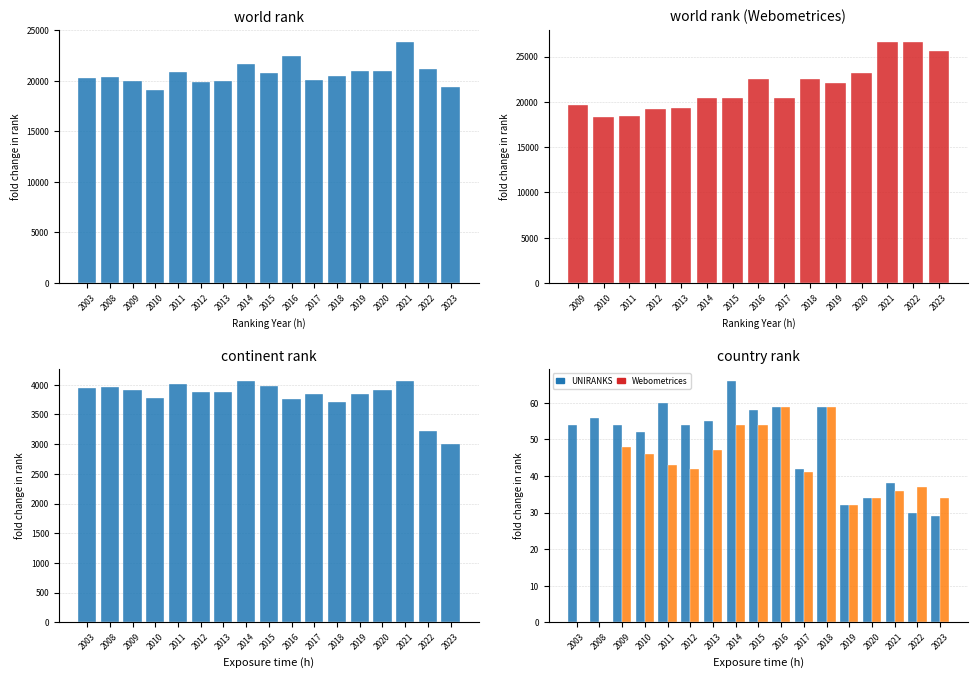

What is the minimum value for world rank (UNIRANKS)?

19056